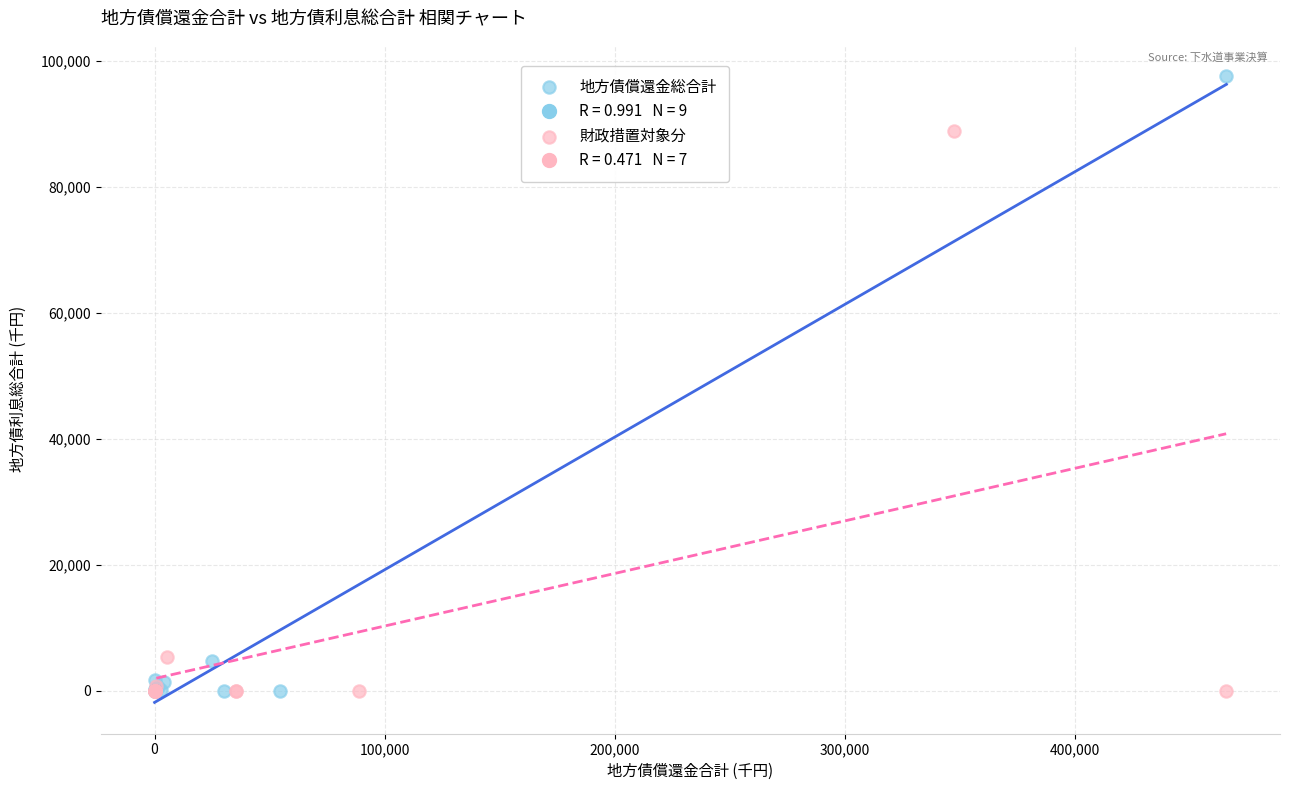

Which series reaches the maximum Y coordinate?

地方債償還金総合計